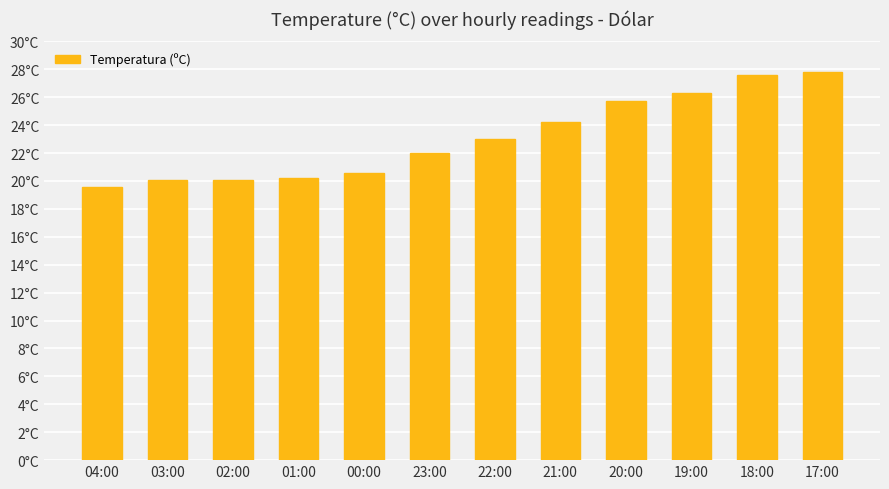

What is the change in value from 22:00 to 18:00?

+4.6